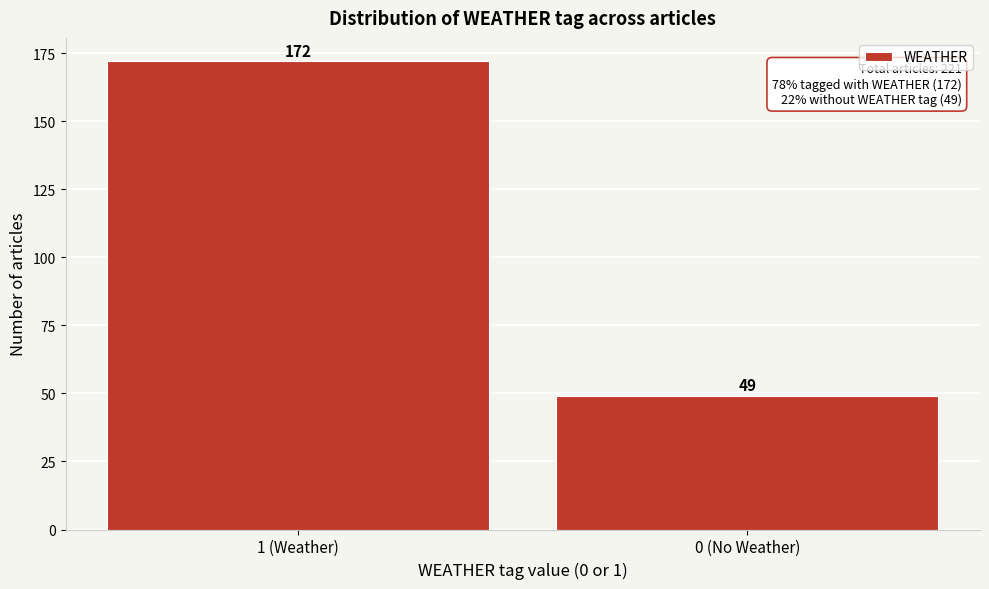

Reading right to left, transcribe all the data shown in this chart.

0 (No Weather)=49	1 (Weather)=172